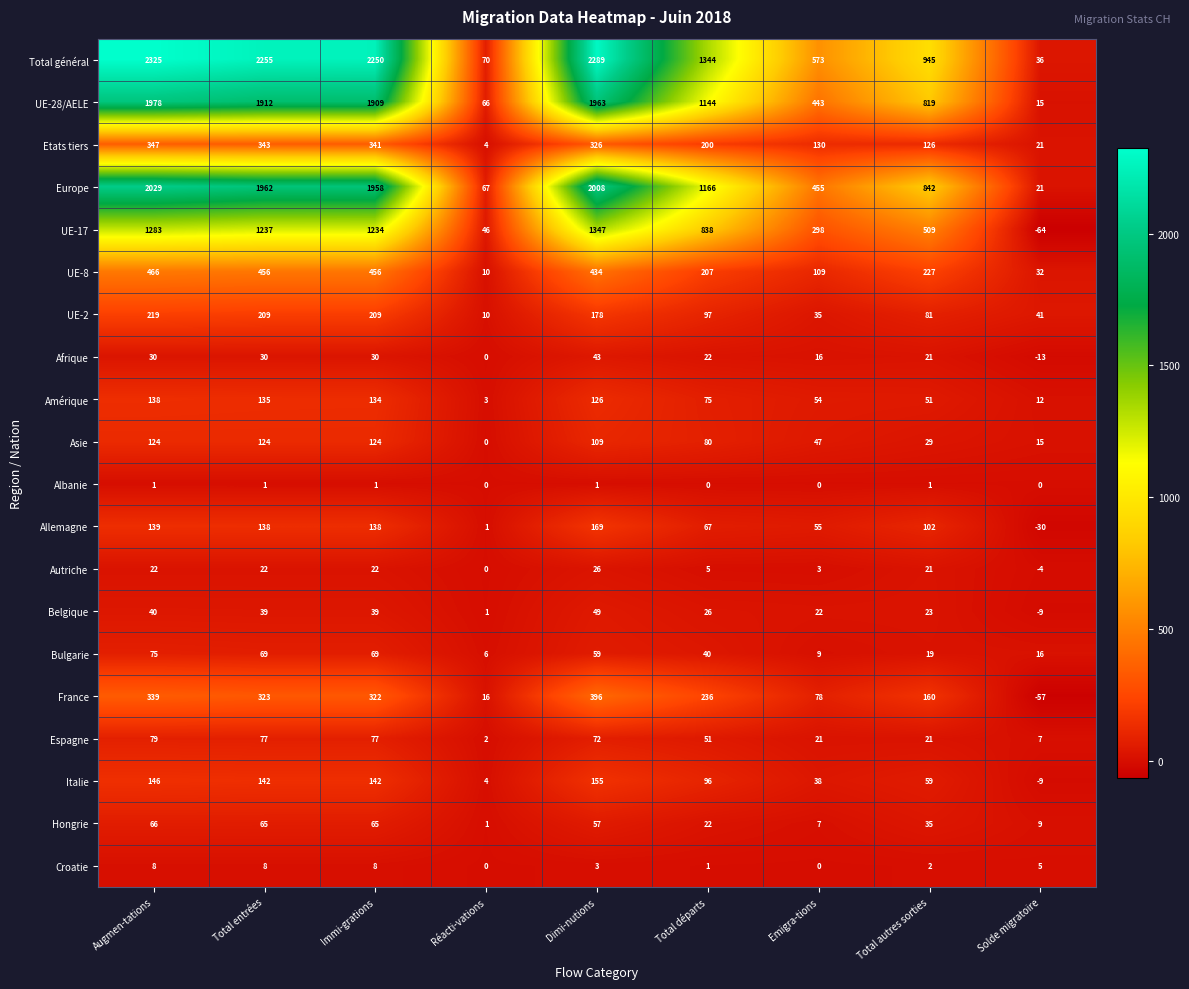

How many categories are shown in the chart?

9